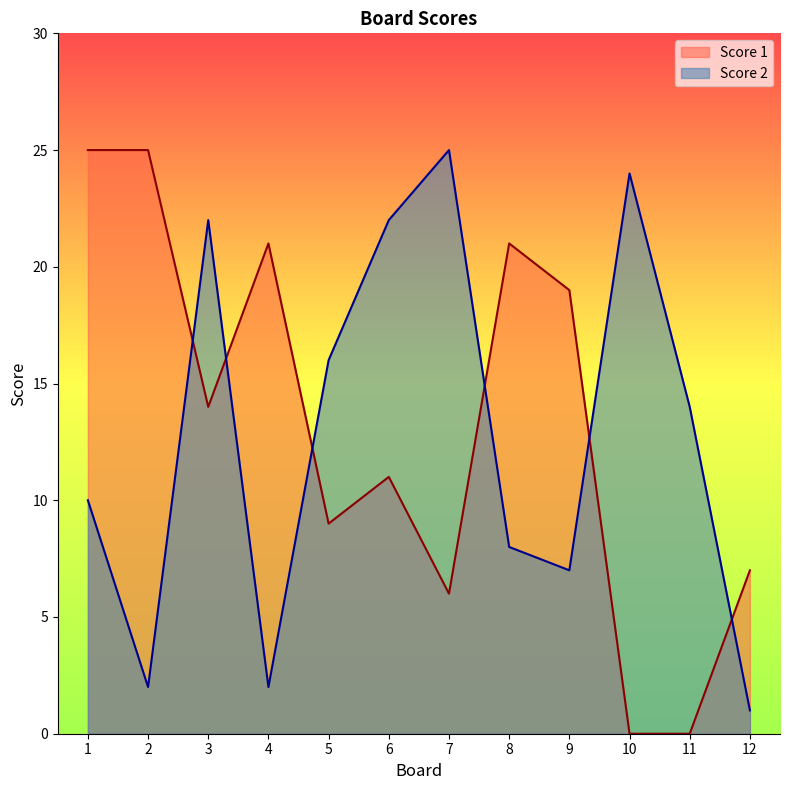

Reading right to left, extract all data points from this chart.

Score 2: 1	14	24	7	8	25	22	16	2	22	2	10
Score 1: 7	0	0	19	21	6	11	9	21	14	25	25